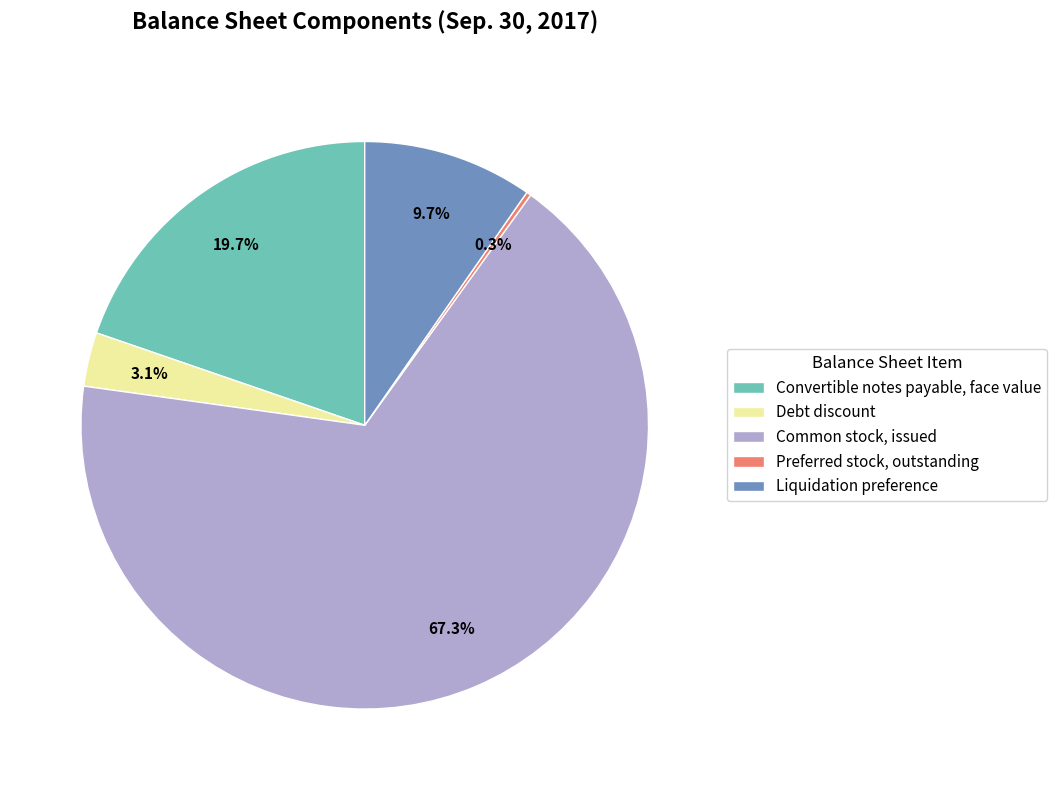

What portion of the pie excludes Liquidation preference?

90.3%